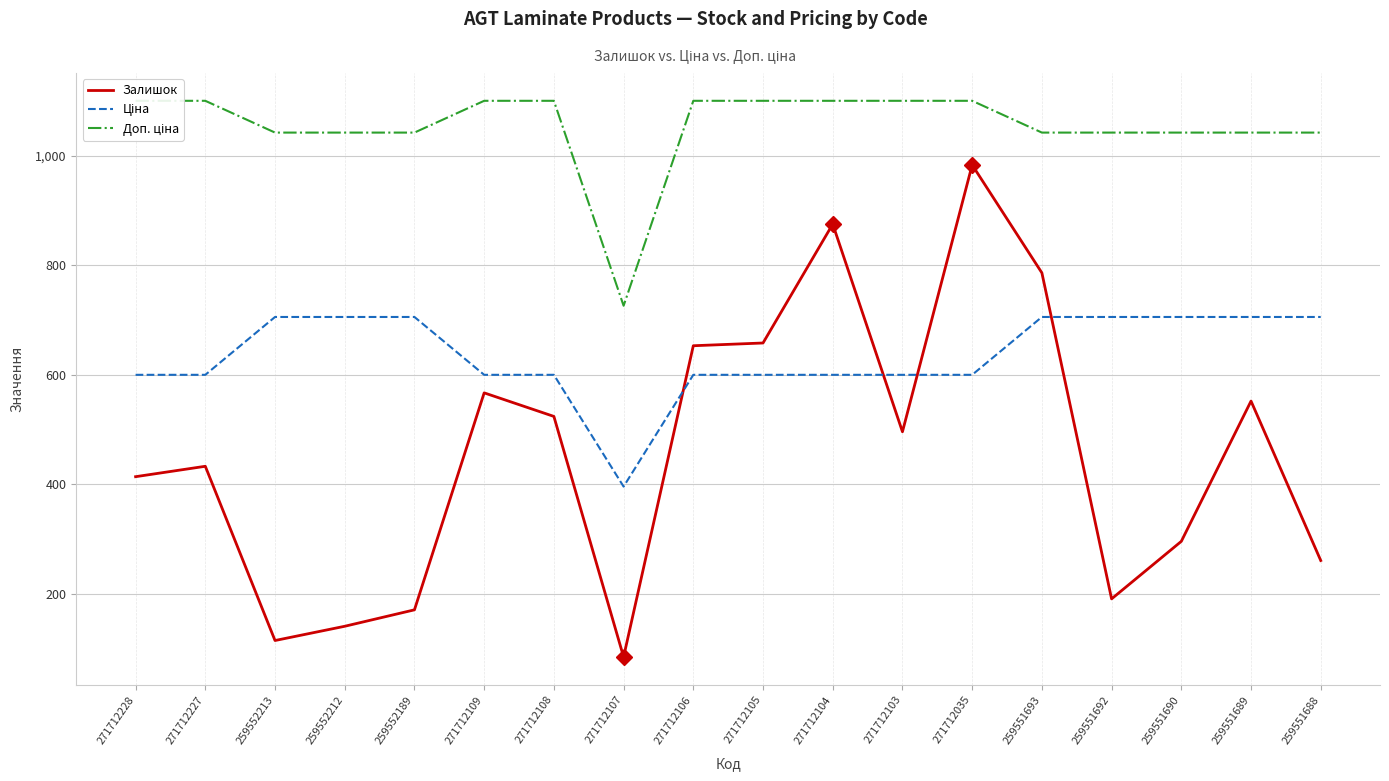

How many lines are shown in the chart?

3